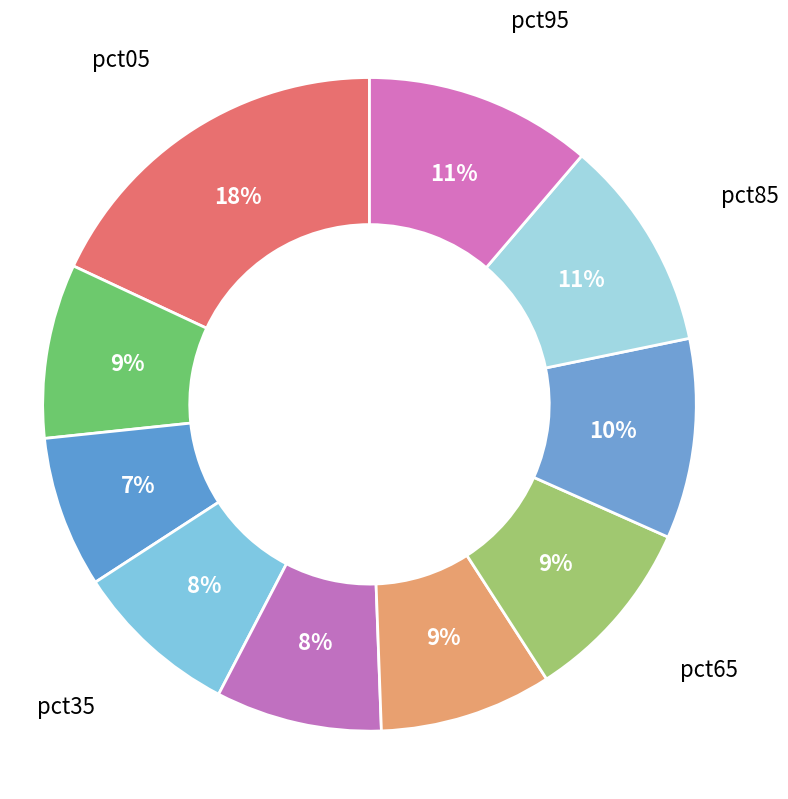

To the nearest percent, what portion does pct35 represent?

8%